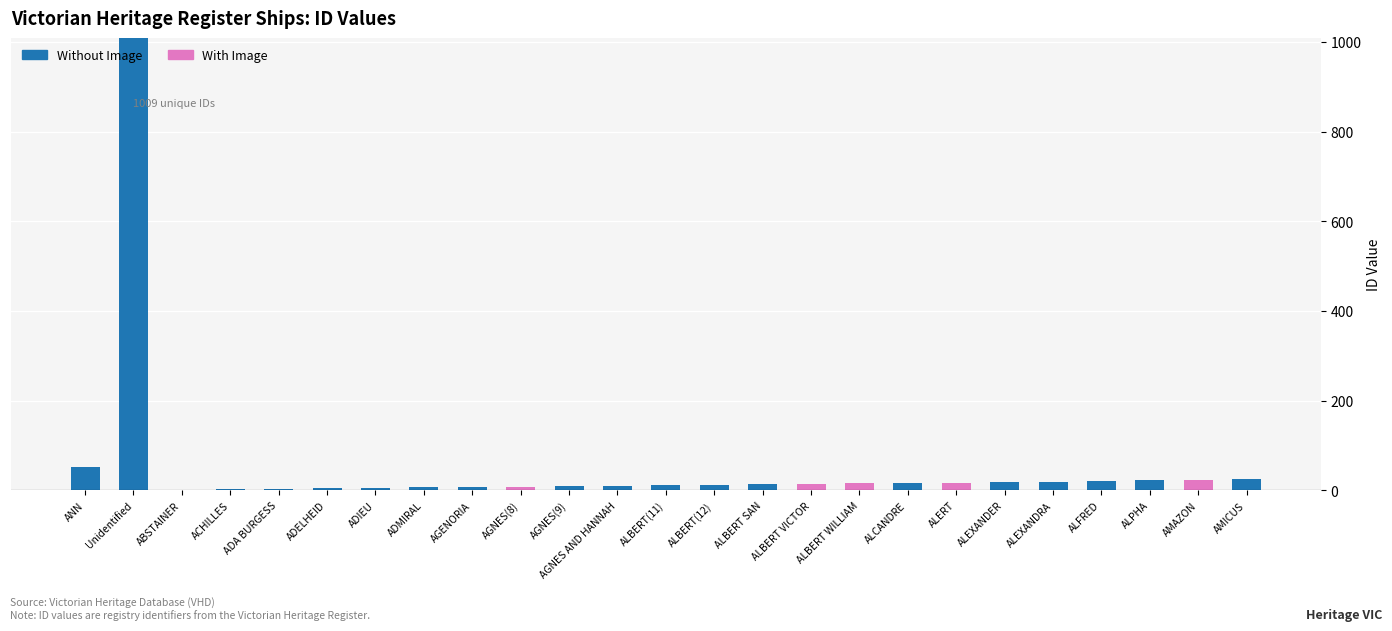

Is it true that Without Image equals 22 at ALPHA?

True